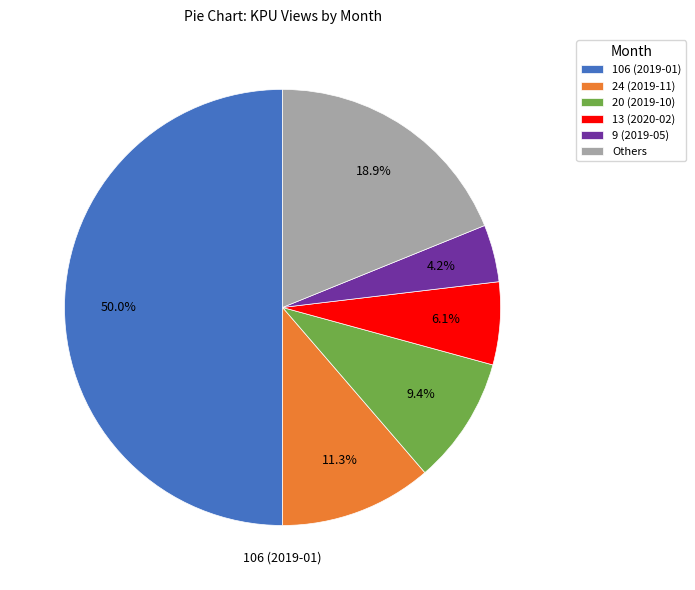

How many segments does this pie chart have?

6